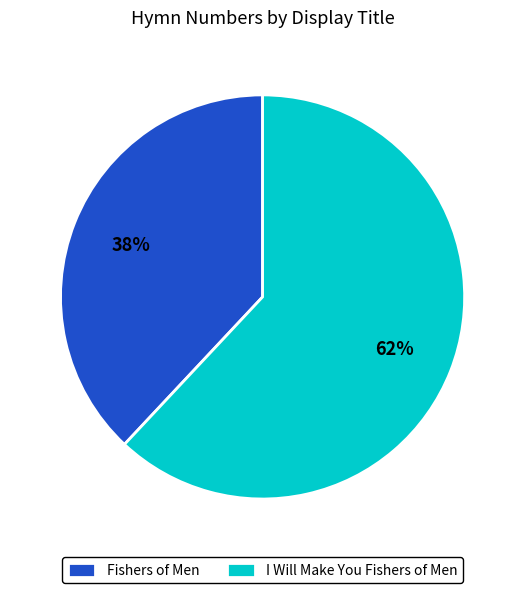

To the nearest percent, what is the average slice percentage?

50%